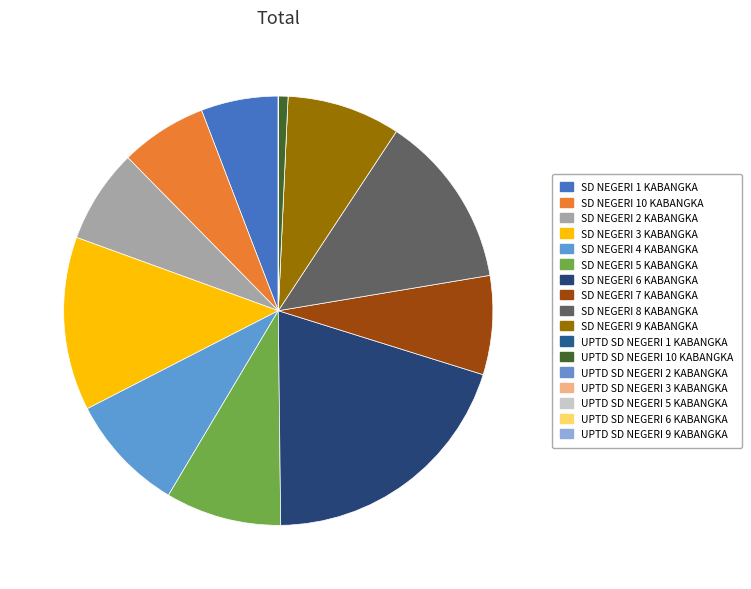

Is it true that SD NEGERI 5 KABANGKA is 16% of the pie?

False